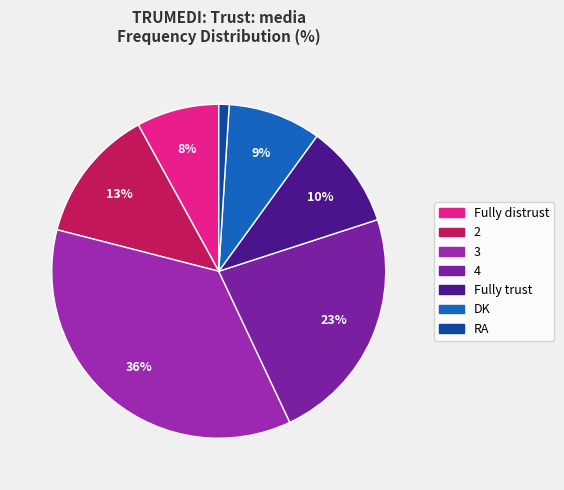

Is it true that 4 is 15% of the pie?

False